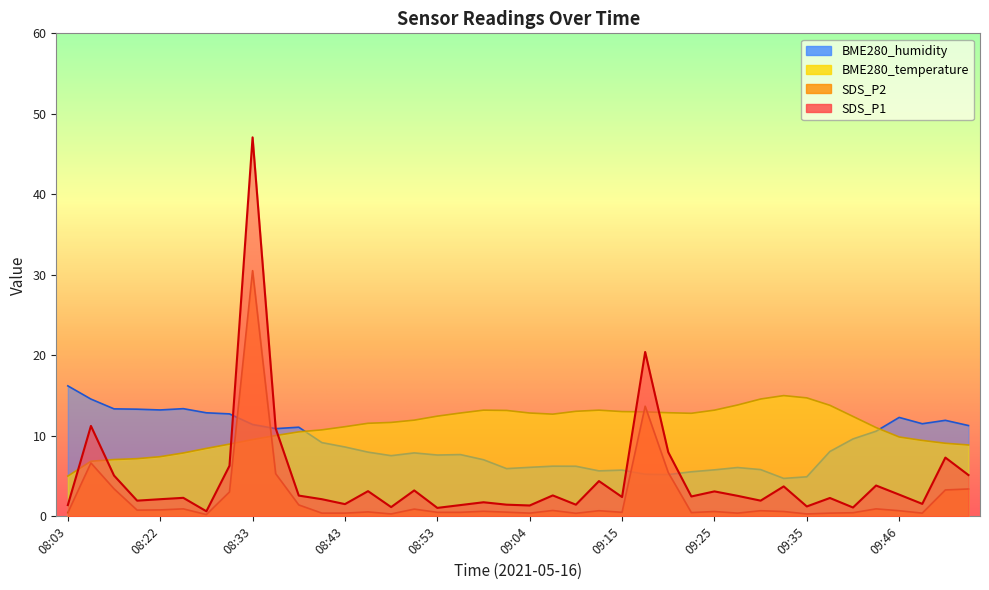

The SDS_P2 series shows 1.4 at 08:38. True or false?

True